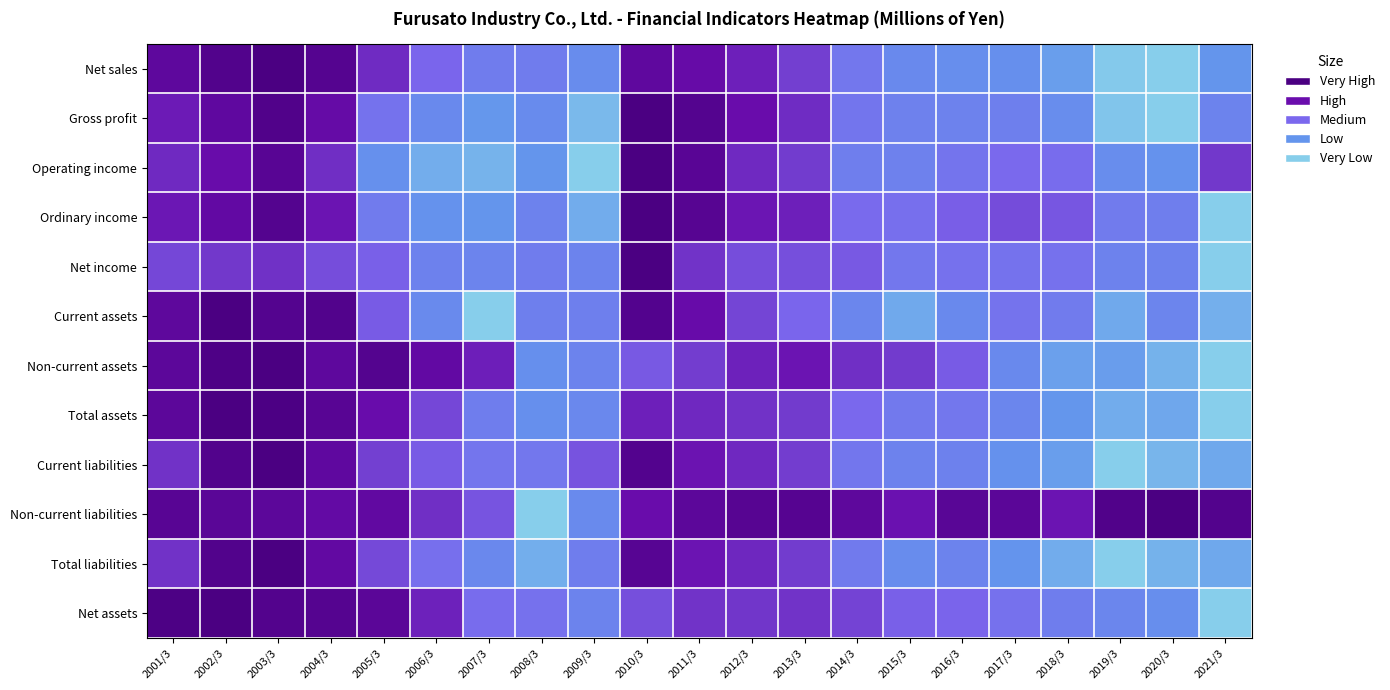

Reading left to right, extract all data points from this chart.

Net sales: 2001/3=0.2	2002/3=0.1	2003/3=0.0	2004/3=0.1	2005/3=0.3	2006/3=0.5	2007/3=0.6	2008/3=0.6	2009/3=0.7	2010/3=0.2	2011/3=0.2	2012/3=0.3	2013/3=0.4	2014/3=0.6	2015/3=0.7	2016/3=0.7	2017/3=0.7	2018/3=0.8	2019/3=1.0	2020/3=1.0	2021/3=0.8
Gross profit: 2001/3=0.3	2002/3=0.2	2003/3=0.1	2004/3=0.2	2005/3=0.6	2006/3=0.7	2007/3=0.8	2008/3=0.7	2009/3=0.9	2010/3=0.0	2011/3=0.1	2012/3=0.2	2013/3=0.3	2014/3=0.6	2015/3=0.6	2016/3=0.6	2017/3=0.6	2018/3=0.7	2019/3=1.0	2020/3=1.0	2021/3=0.7
Operating income: 2001/3=0.3	2002/3=0.2	2003/3=0.1	2004/3=0.3	2005/3=0.7	2006/3=0.9	2007/3=0.9	2008/3=0.8	2009/3=1.0	2010/3=0.0	2011/3=0.1	2012/3=0.3	2013/3=0.4	2014/3=0.6	2015/3=0.6	2016/3=0.6	2017/3=0.5	2018/3=0.5	2019/3=0.7	2020/3=0.7	2021/3=0.4
Ordinary income: 2001/3=0.3	2002/3=0.2	2003/3=0.1	2004/3=0.3	2005/3=0.6	2006/3=0.7	2007/3=0.8	2008/3=0.6	2009/3=0.9	2010/3=0.0	2011/3=0.1	2012/3=0.3	2013/3=0.3	2014/3=0.5	2015/3=0.5	2016/3=0.5	2017/3=0.4	2018/3=0.5	2019/3=0.6	2020/3=0.6	2021/3=1.0
Net income: 2001/3=0.4	2002/3=0.4	2003/3=0.3	2004/3=0.4	2005/3=0.5	2006/3=0.6	2007/3=0.7	2008/3=0.6	2009/3=0.7	2010/3=0.0	2011/3=0.4	2012/3=0.4	2013/3=0.4	2014/3=0.5	2015/3=0.6	2016/3=0.6	2017/3=0.6	2018/3=0.6	2019/3=0.6	2020/3=0.6	2021/3=1.0
Current assets: 2001/3=0.2	2002/3=0.0	2003/3=0.1	2004/3=0.1	2005/3=0.5	2006/3=0.7	2007/3=1.0	2008/3=0.6	2009/3=0.6	2010/3=0.1	2011/3=0.2	2012/3=0.4	2013/3=0.5	2014/3=0.7	2015/3=0.8	2016/3=0.7	2017/3=0.6	2018/3=0.6	2019/3=0.8	2020/3=0.7	2021/3=0.9
Non-current assets: 2001/3=0.1	2002/3=0.0	2003/3=0.0	2004/3=0.2	2005/3=0.1	2006/3=0.2	2007/3=0.3	2008/3=0.7	2009/3=0.7	2010/3=0.5	2011/3=0.4	2012/3=0.3	2013/3=0.3	2014/3=0.3	2015/3=0.4	2016/3=0.5	2017/3=0.7	2018/3=0.8	2019/3=0.8	2020/3=0.9	2021/3=1.0
Total assets: 2001/3=0.1	2002/3=0.0	2003/3=0.0	2004/3=0.1	2005/3=0.2	2006/3=0.4	2007/3=0.6	2008/3=0.7	2009/3=0.7	2010/3=0.3	2011/3=0.3	2012/3=0.4	2013/3=0.4	2014/3=0.5	2015/3=0.6	2016/3=0.6	2017/3=0.7	2018/3=0.8	2019/3=0.9	2020/3=0.8	2021/3=1.0
Current liabilities: 2001/3=0.4	2002/3=0.1	2003/3=0.0	2004/3=0.2	2005/3=0.4	2006/3=0.5	2007/3=0.6	2008/3=0.6	2009/3=0.4	2010/3=0.1	2011/3=0.3	2012/3=0.3	2013/3=0.4	2014/3=0.6	2015/3=0.6	2016/3=0.6	2017/3=0.7	2018/3=0.8	2019/3=1.0	2020/3=0.9	2021/3=0.8
Non-current liabilities: 2001/3=0.1	2002/3=0.1	2003/3=0.1	2004/3=0.2	2005/3=0.2	2006/3=0.3	2007/3=0.4	2008/3=1.0	2009/3=0.7	2010/3=0.2	2011/3=0.1	2012/3=0.1	2013/3=0.1	2014/3=0.2	2015/3=0.3	2016/3=0.1	2017/3=0.1	2018/3=0.3	2019/3=0.1	2020/3=0.0	2021/3=0.1
Total liabilities: 2001/3=0.4	2002/3=0.1	2003/3=0.0	2004/3=0.2	2005/3=0.4	2006/3=0.5	2007/3=0.7	2008/3=0.9	2009/3=0.6	2010/3=0.1	2011/3=0.3	2012/3=0.3	2013/3=0.4	2014/3=0.6	2015/3=0.7	2016/3=0.7	2017/3=0.7	2018/3=0.8	2019/3=1.0	2020/3=0.9	2021/3=0.8
Net assets: 2001/3=0.0	2002/3=0.0	2003/3=0.1	2004/3=0.1	2005/3=0.1	2006/3=0.3	2007/3=0.5	2008/3=0.6	2009/3=0.7	2010/3=0.4	2011/3=0.4	2012/3=0.4	2013/3=0.4	2014/3=0.4	2015/3=0.5	2016/3=0.5	2017/3=0.6	2018/3=0.6	2019/3=0.7	2020/3=0.7	2021/3=1.0